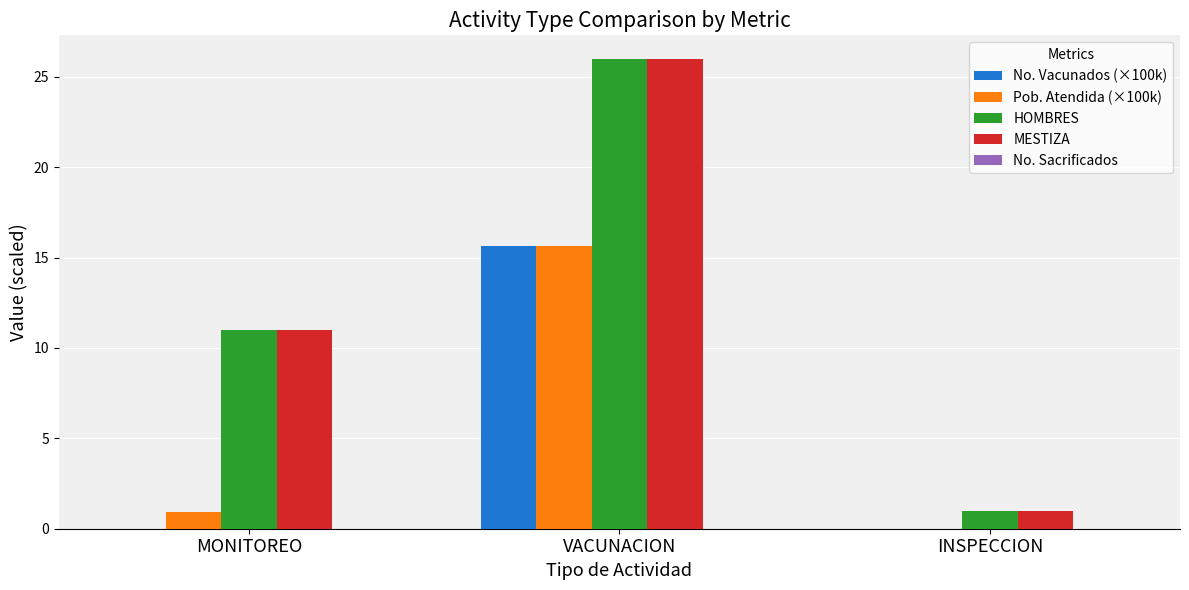

Are the bars grouped side by side (vs. stacked)?

Yes